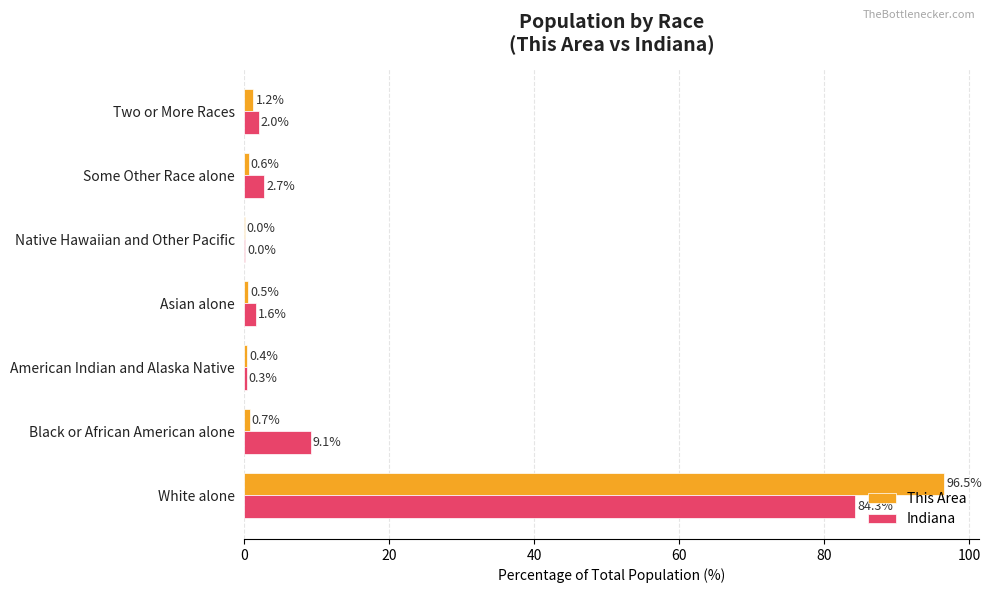

Which series changed the most between Asian alone and Two or More Races?

This Area